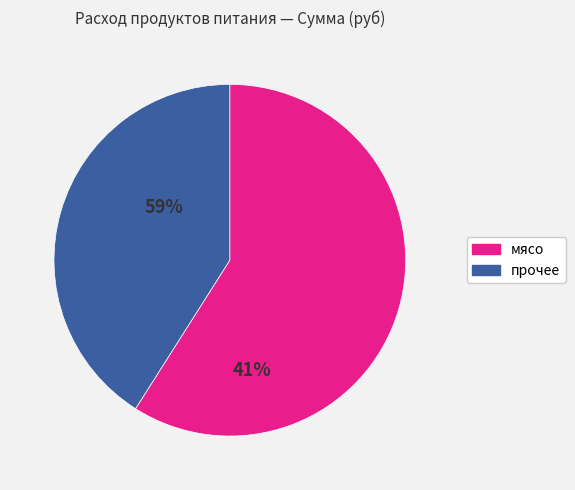

Does мясо account for over 50% of the chart?

Yes